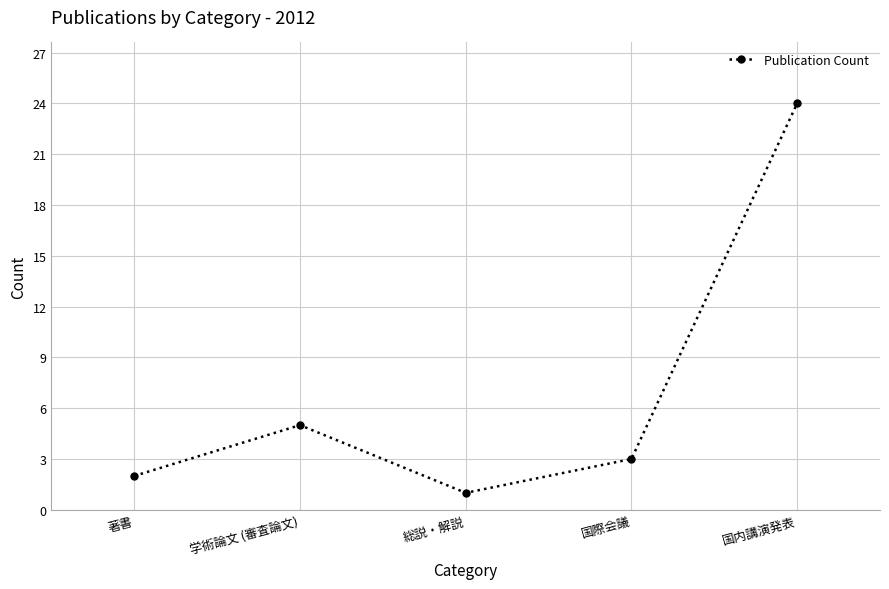

What is the ratio of the value at 国内講演発表 to the value at 著書?

12.0